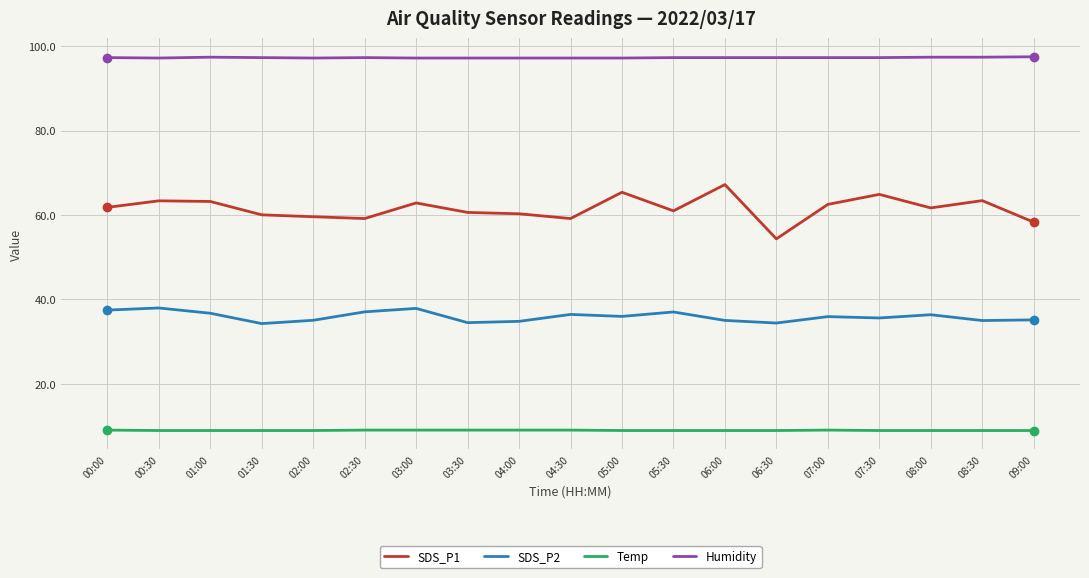

What position from the right is 02:30?

14